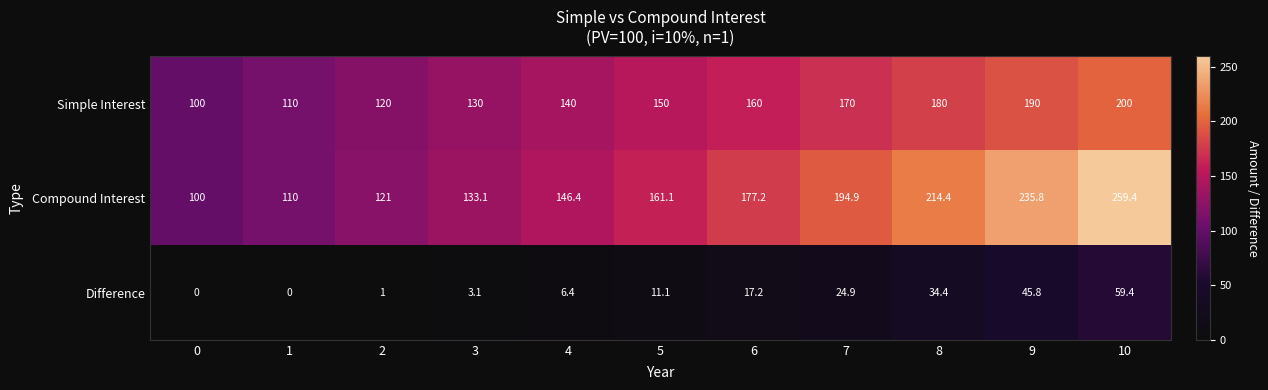

What is the difference between the highest and lowest values at 3?

130.0